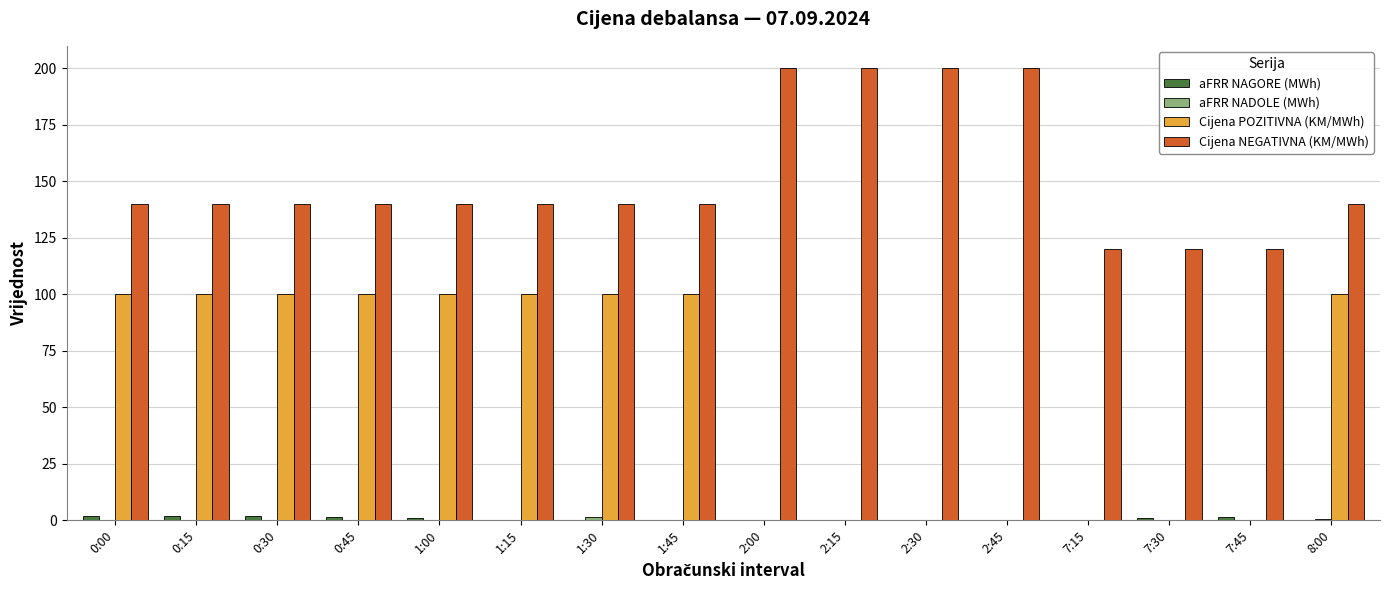

True or false: Cijena POZITIVNA (KM/MWh) has a value of 0.0 at 7:15.

True